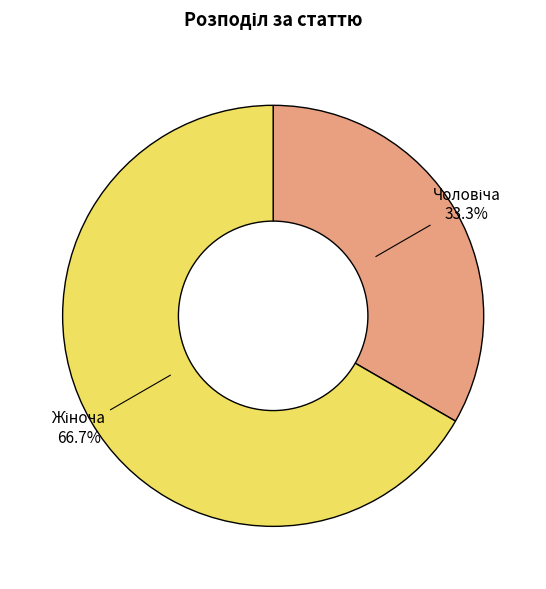

How many segments does this pie chart have?

2